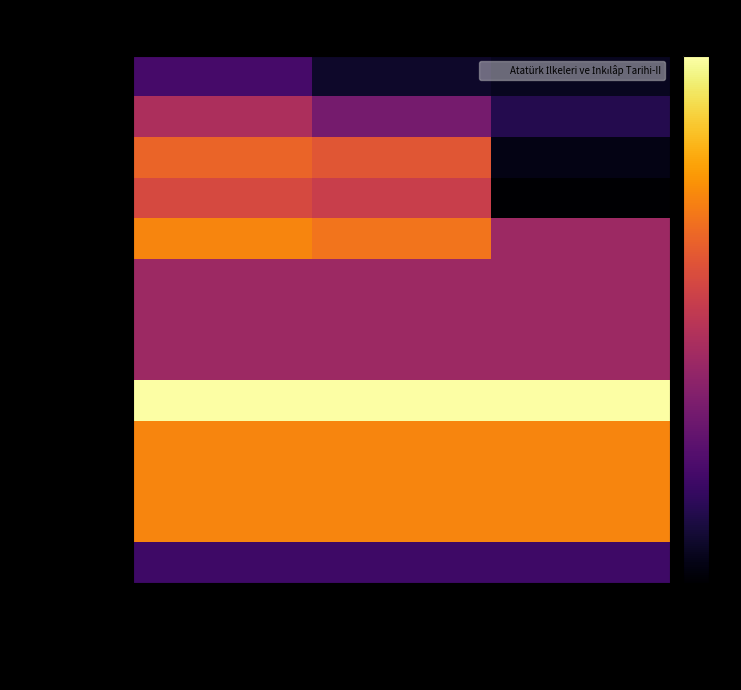

Which label corresponds to the smallest value in the chart?

İngilizce-II